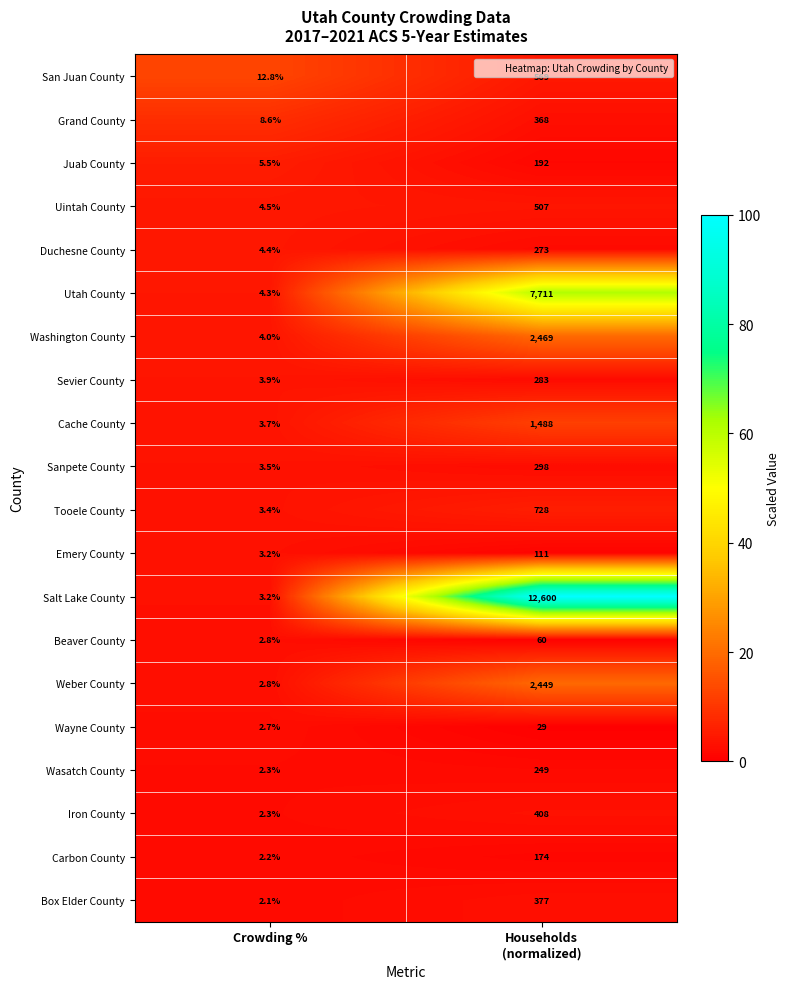

What is the difference between the maximum and minimum values in the Carbon County series?

171.8